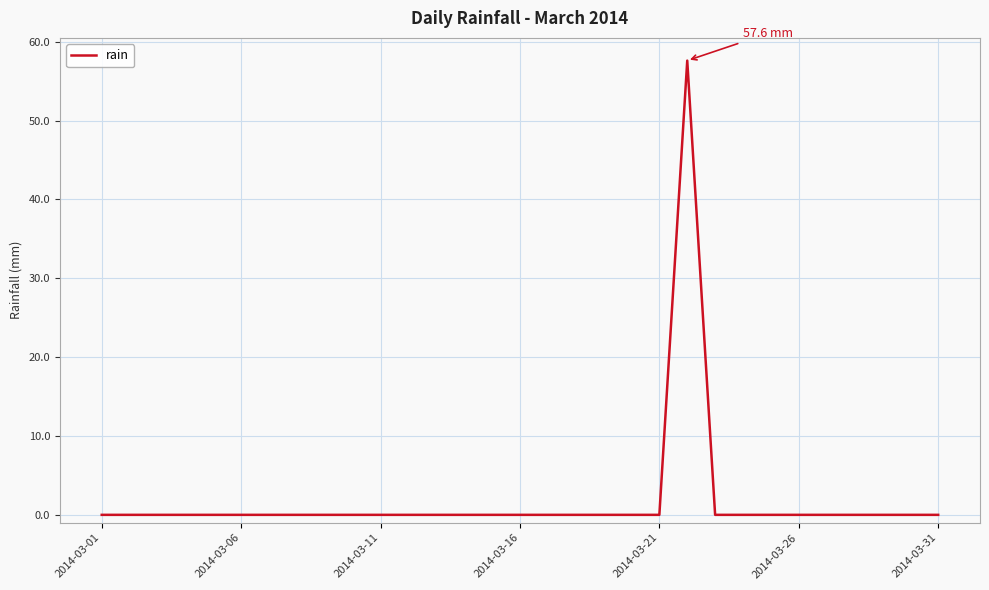

What is the greatest value displayed?

57.6